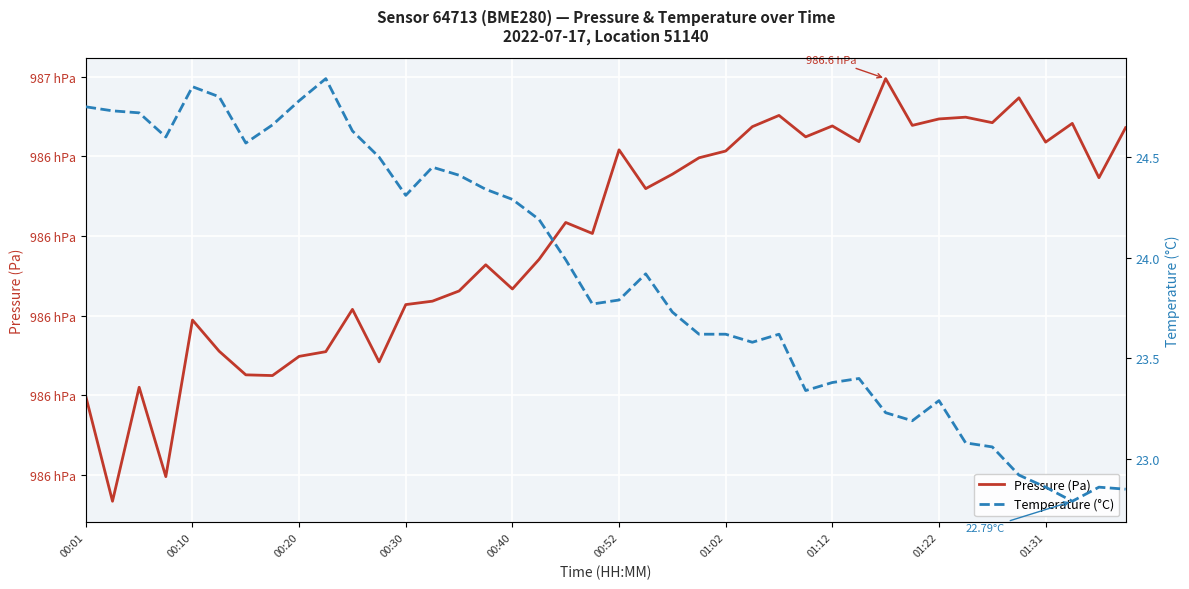

At how many categories does at least one series exceed 44879?

40